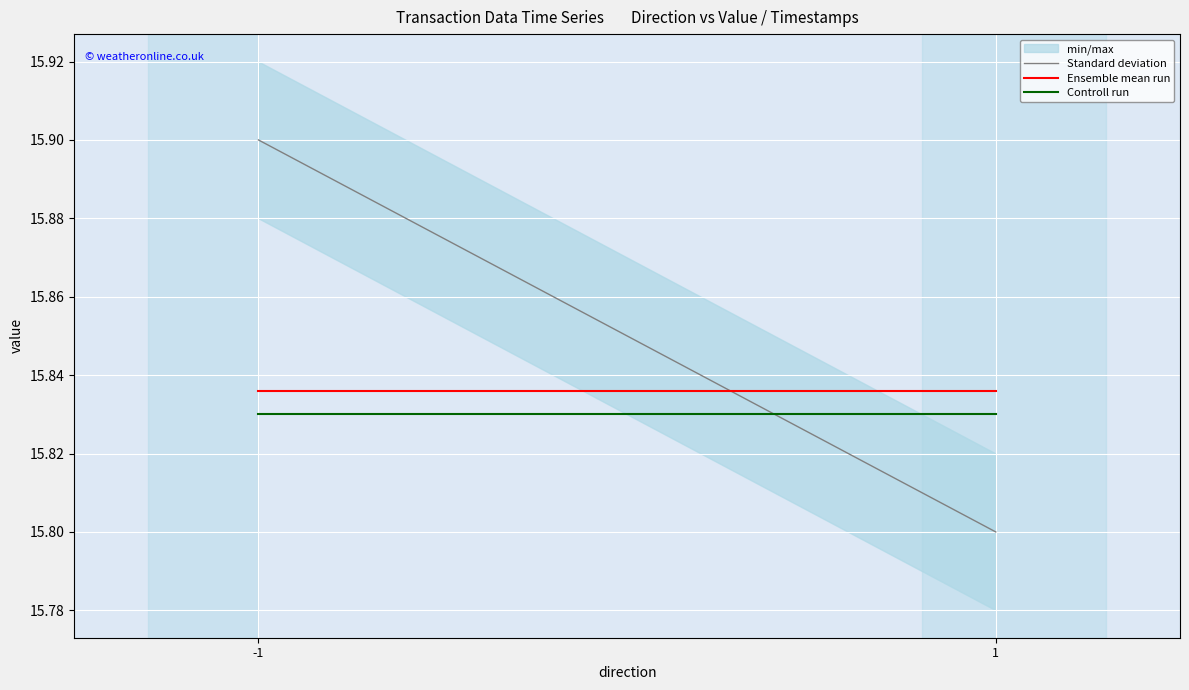

The Standard deviation series shows 27.4 at -1. True or false?

False